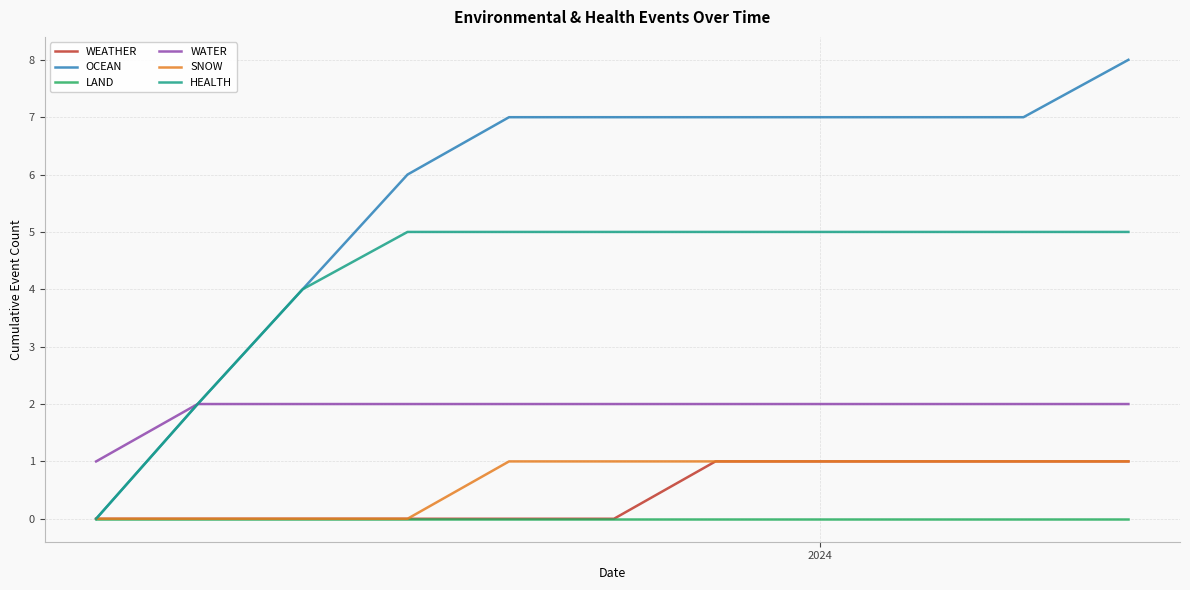

True or false: LAND and WATER intersect in this chart.

False